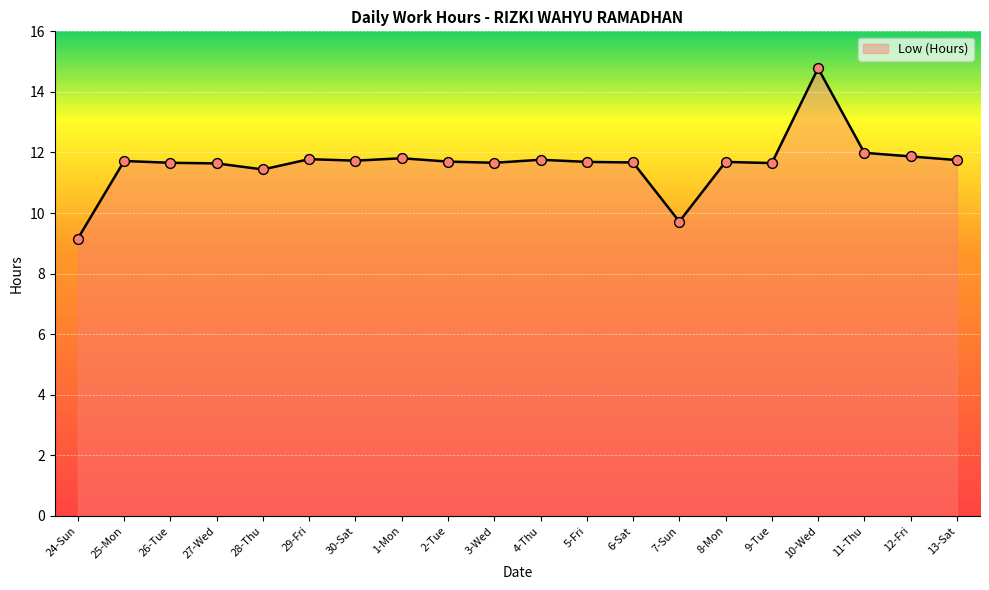

Approximately how many times larger is the value at 5-Fri compared to 10-Wed?

0.8